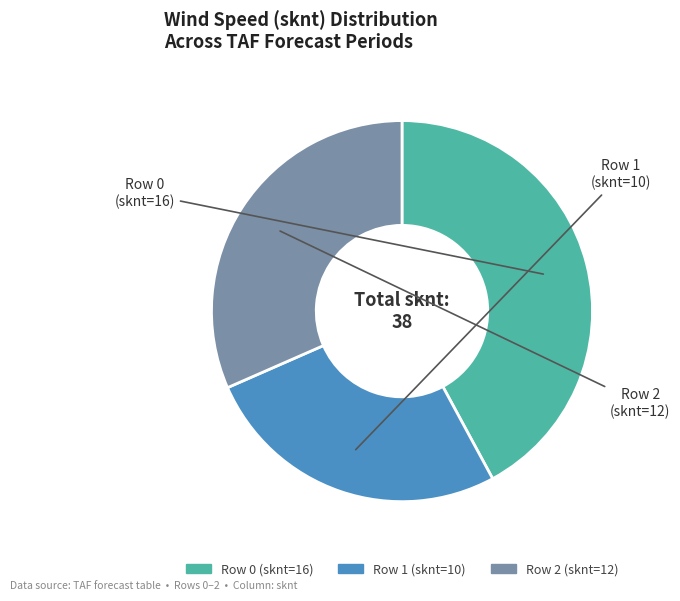

Is there a majority slice in this chart?

No